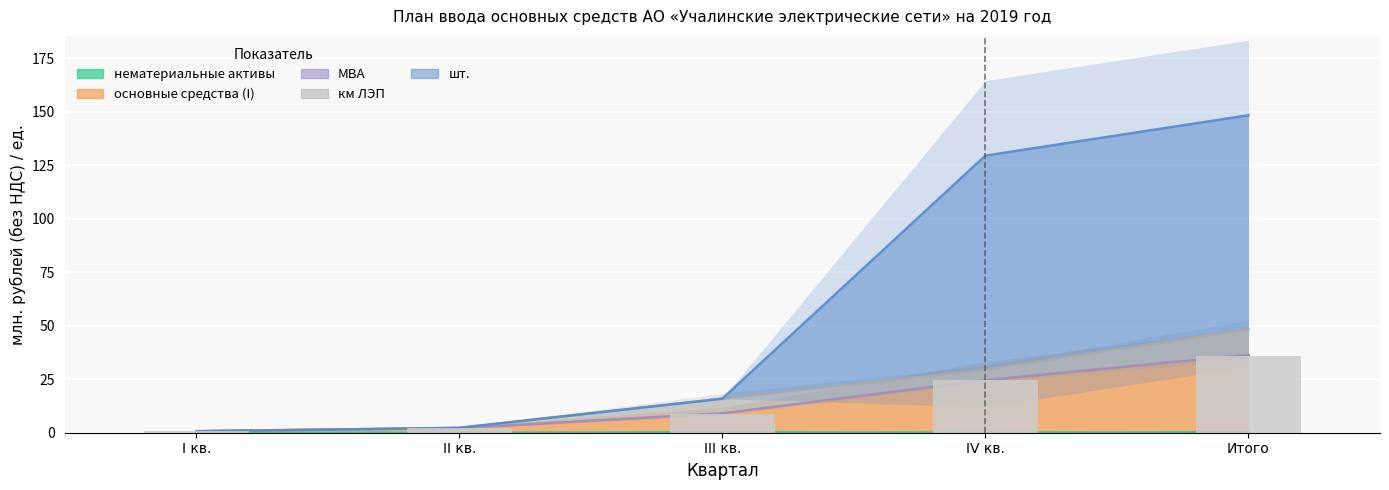

At how many categories does at least one series exceed 15?

3